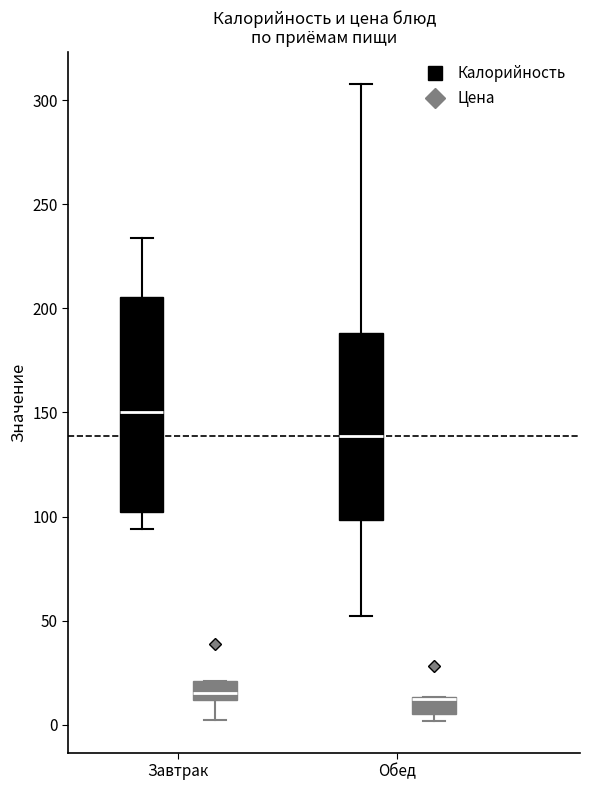

Reading left to right, read every box against the y-axis: the position of its median line, the range the box covers, and the ends of its whiskers. The values are not printed on the chart, so give them approximately, as read against the axis.

Завтрак (Калорийность): median 150, box 100 to 205, whiskers 95 to 235
Завтрак (Цена): median 15, box 10 to 20, whiskers 5 to 20
Обед (Калорийность): median 140, box 100 to 190, whiskers 50 to 310
Обед (Цена): median 10 (drawn on the box's upper edge), box 5 to 15, whiskers 0 to 15